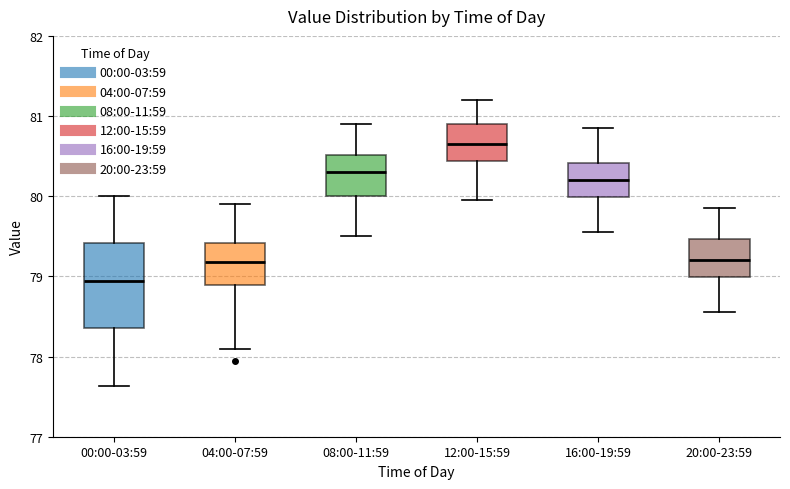

Reading left to right, read every box against the y-axis: the position of its median line, the range the box covers, and the ends of its whiskers. The values are not printed on the chart, so give them approximately, as read against the axis.

00:00-03:59: median 78.9, box 78.4 to 79.4, whiskers 77.6 to 80.0
04:00-07:59: median 79.2, box 78.9 to 79.4, whiskers 78.1 to 79.9
08:00-11:59: median 80.3, box 80.0 to 80.5, whiskers 79.5 to 80.9
12:00-15:59: median 80.7, box 80.4 to 80.9, whiskers 80.0 to 81.2
16:00-19:59: median 80.2, box 80.0 to 80.4, whiskers 79.6 to 80.9
20:00-23:59: median 79.2, box 79.0 to 79.5, whiskers 78.6 to 79.9